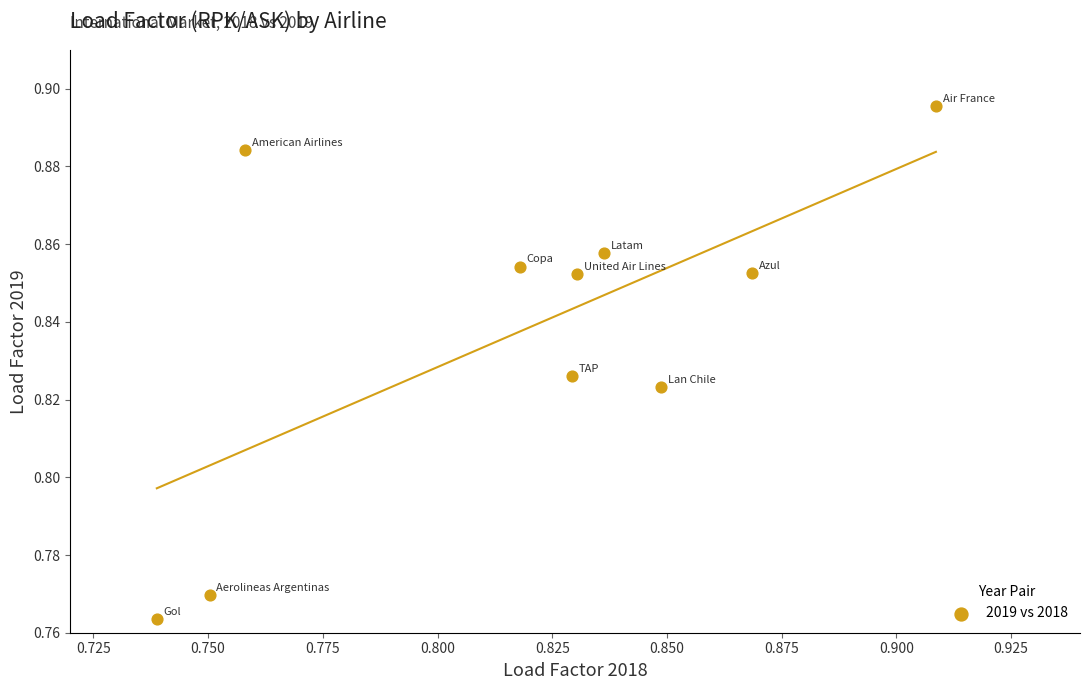

How many points are shown in the scatter plot?

10